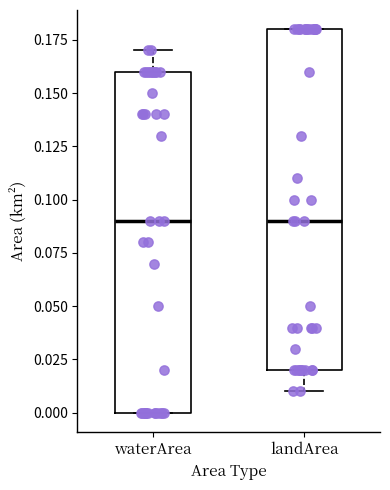

Reading left to right, read every box against the y-axis: the position of its median line, the range the box covers, and the ends of its whiskers. The values are not printed on the chart, so give them approximately, as read against the axis.

waterArea: median 0.09, box 0.00 to 0.16, whiskers 0.00 to 0.17
landArea: median 0.09, box 0.02 to 0.18, whiskers 0.01 to 0.18